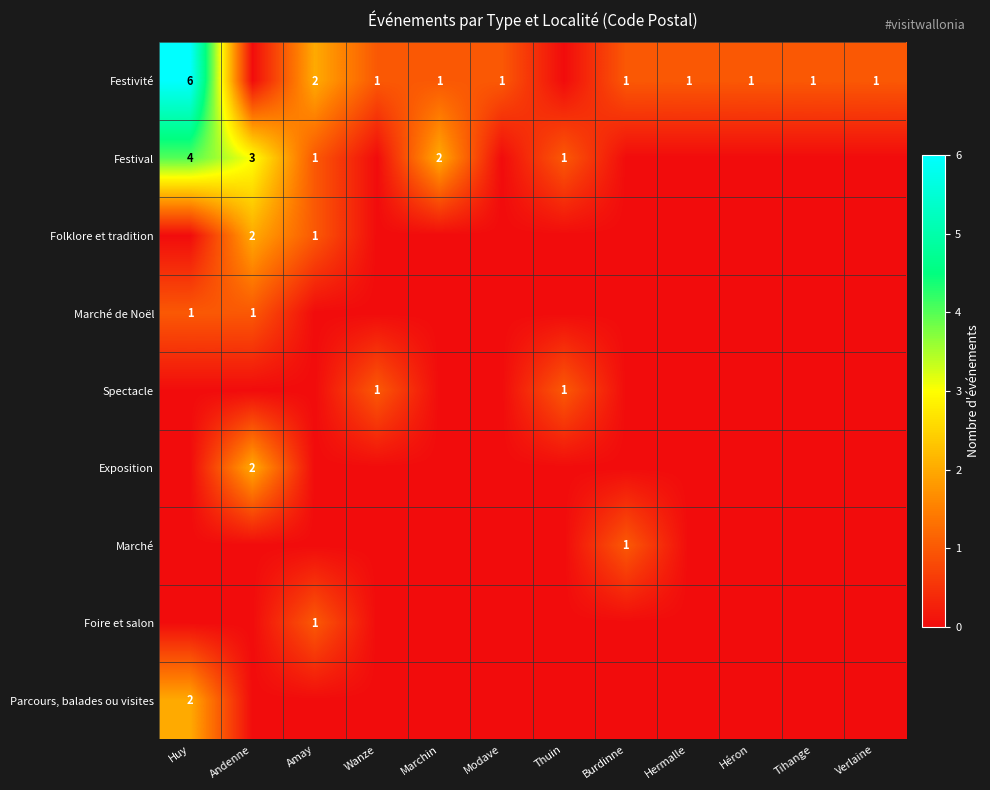

True or false: Folklore et tradition has a value of 2 at Amay.

False